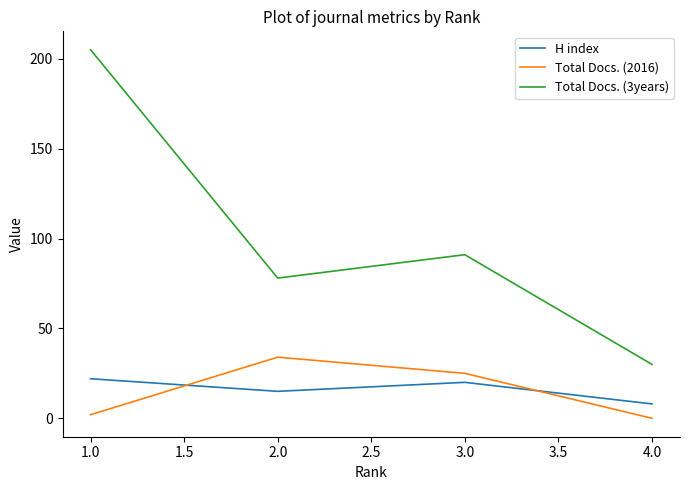

At which label is H index closest to 15?

2.0